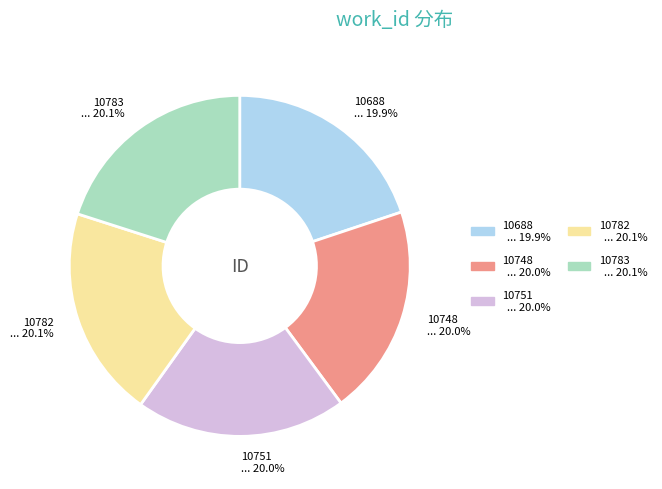

What percentage is NOT represented by 10688?

80.1%